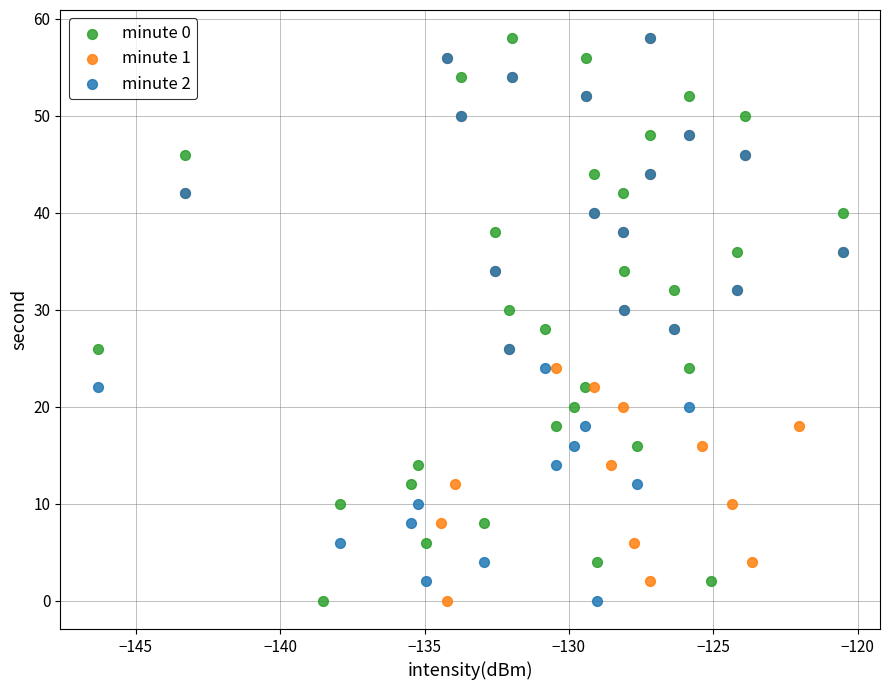

What are all the series names shown in the legend?

minute 0, minute 1, minute 2